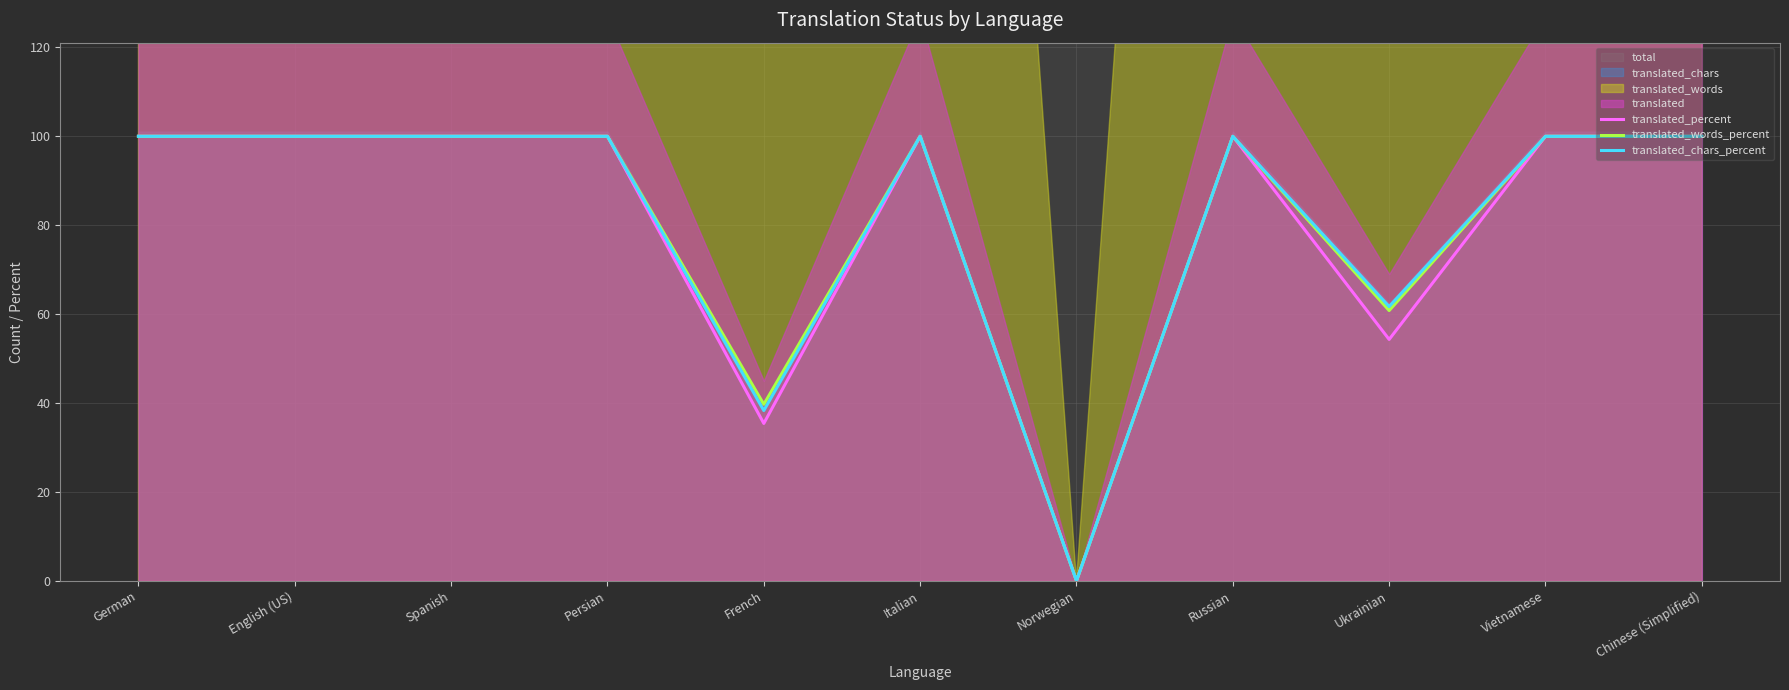

True or false: translated_chars_percent and translated_percent intersect in this chart.

False